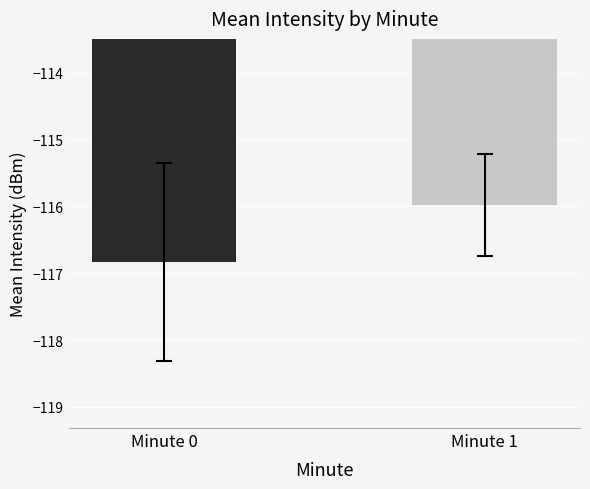

What is the value of the Std Intensity (dBm) bar at the 2nd from the left?

0.9